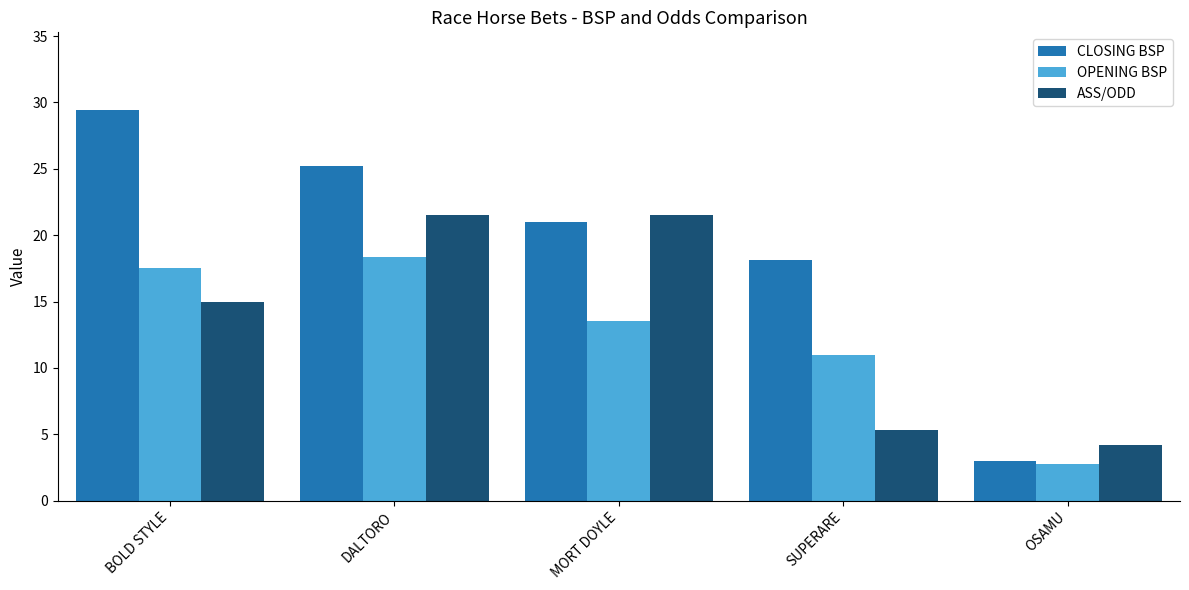

The value of CLOSING BSP at OSAMU is 3.0. True or false?

True